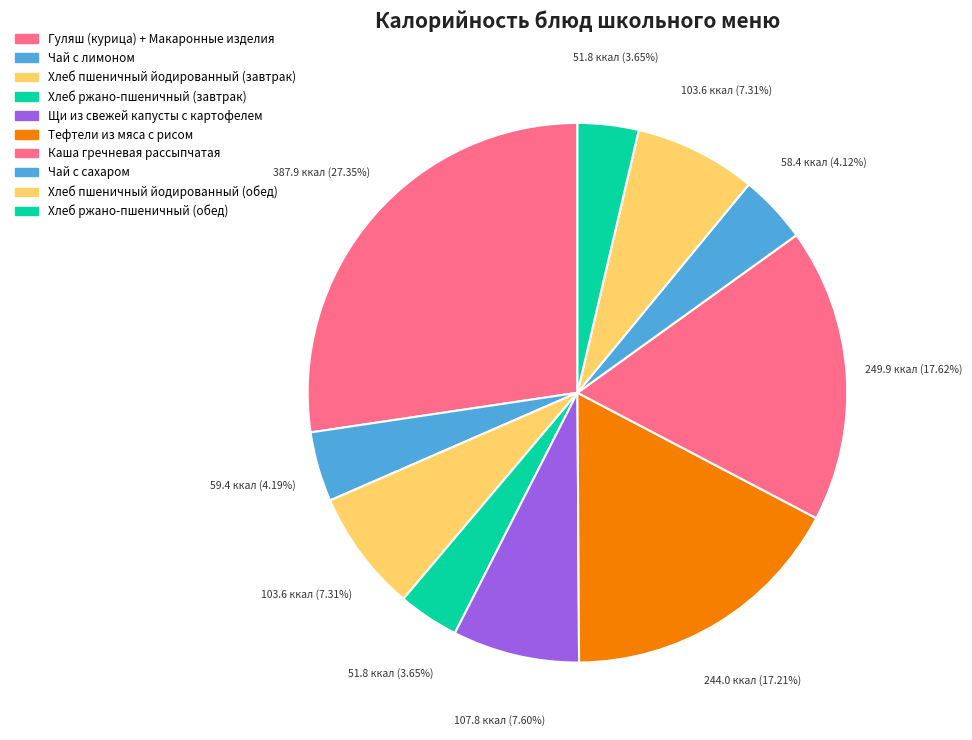

Between Каша гречневая рассыпчатая and Хлеб ржано-пшеничный (завтрак), which is larger?

Каша гречневая рассыпчатая